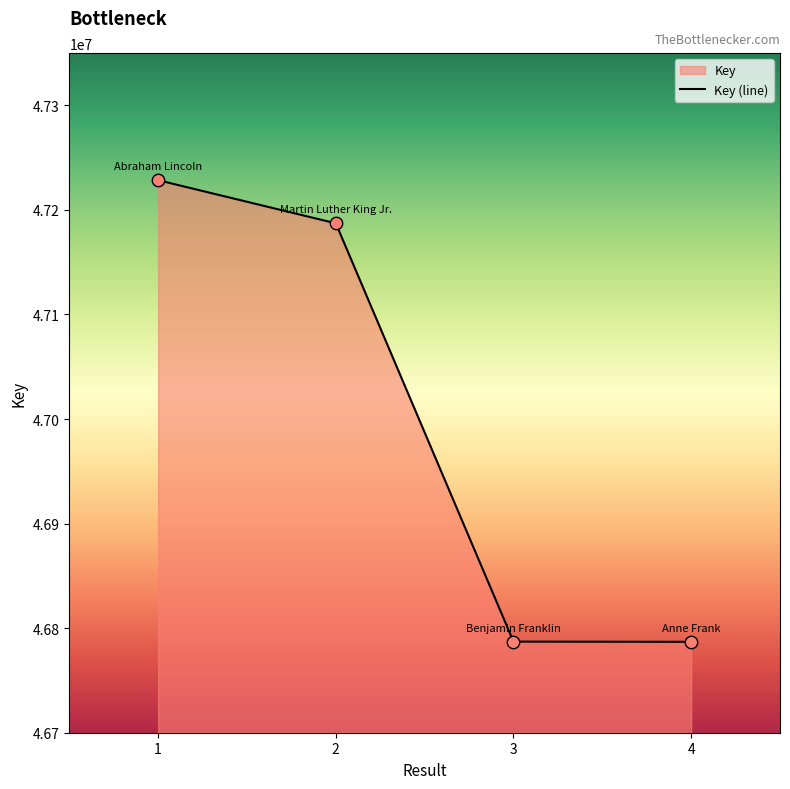

What is the change in value from 2 to 3?

-400053